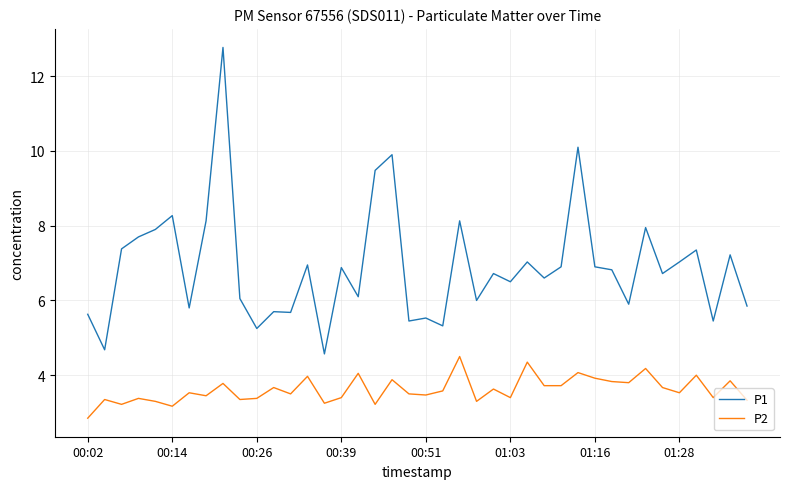

List the series in order of their overall mean, highest first.

P1, P2